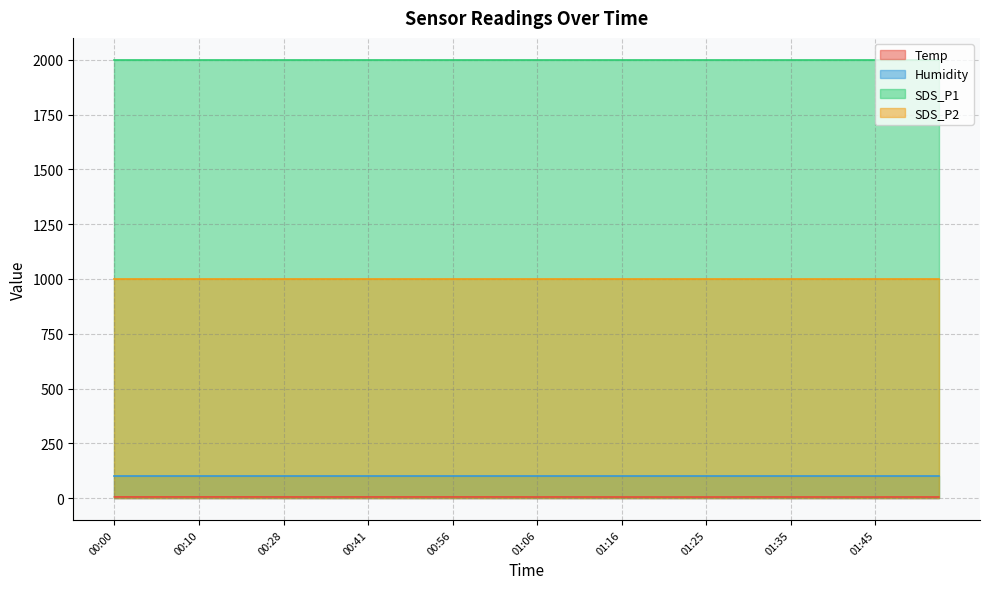

Reading left to right, list all the values displayed in this chart.

Temp: 5.5	5.4	5.4	5.5	5.5	5.5	5.5	5.4	5.4	5.3	5.3	5.4	5.4	5.4	5.4	5.4	5.4	5.4	5.4	5.3	5.2	5.3	5.2	5.2	5.1	5.1	5.0	5.0	5.1	5.1	5.3	5.3	5.2	5.2	5.1	5.1	5.0	5.2	5.2	5.2
Humidity: 99.9	99.9	99.9	99.9	99.9	99.9	99.9	99.9	99.9	99.9	99.9	99.9	99.9	99.9	99.9	99.9	99.9	99.9	99.9	99.9	99.9	99.9	99.9	99.9	99.9	99.9	99.9	99.9	99.9	99.9	99.9	99.9	99.9	99.9	99.9	99.9	99.9	99.9	99.9	99.9
SDS_P1: 1999.9	1999.9	1999.9	1999.9	1999.9	1999.9	1999.9	1999.9	1999.9	1999.9	1999.9	1999.9	1999.9	1999.9	1999.9	1999.9	1999.9	1999.9	1999.9	1999.9	1999.9	1999.9	1999.9	1999.9	1999.9	1999.9	1999.9	1999.9	1999.9	1999.9	1999.9	1999.9	1999.9	1999.9	1999.9	1999.9	1999.9	1999.9	1999.9	1999.9
SDS_P2: 999.9	999.9	999.9	999.9	999.9	999.9	999.9	999.9	999.9	999.9	999.9	999.9	999.9	999.9	999.9	999.9	999.9	999.9	999.9	999.9	999.9	999.9	999.9	999.9	999.9	999.9	999.9	999.9	999.9	999.9	999.9	999.9	999.9	999.9	999.9	999.9	999.9	999.9	999.9	999.9